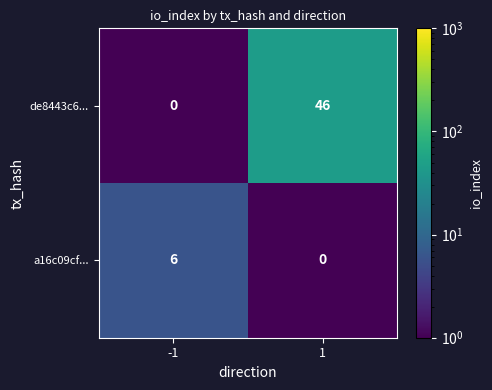

What is the maximum value shown in the chart?

46